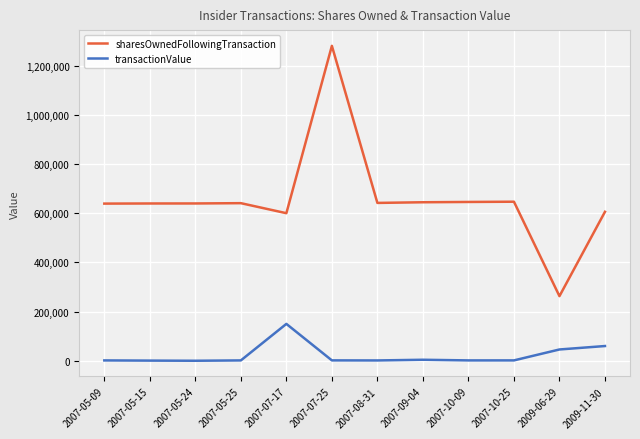

What is the total value across all series at 2007-07-25?

1281961